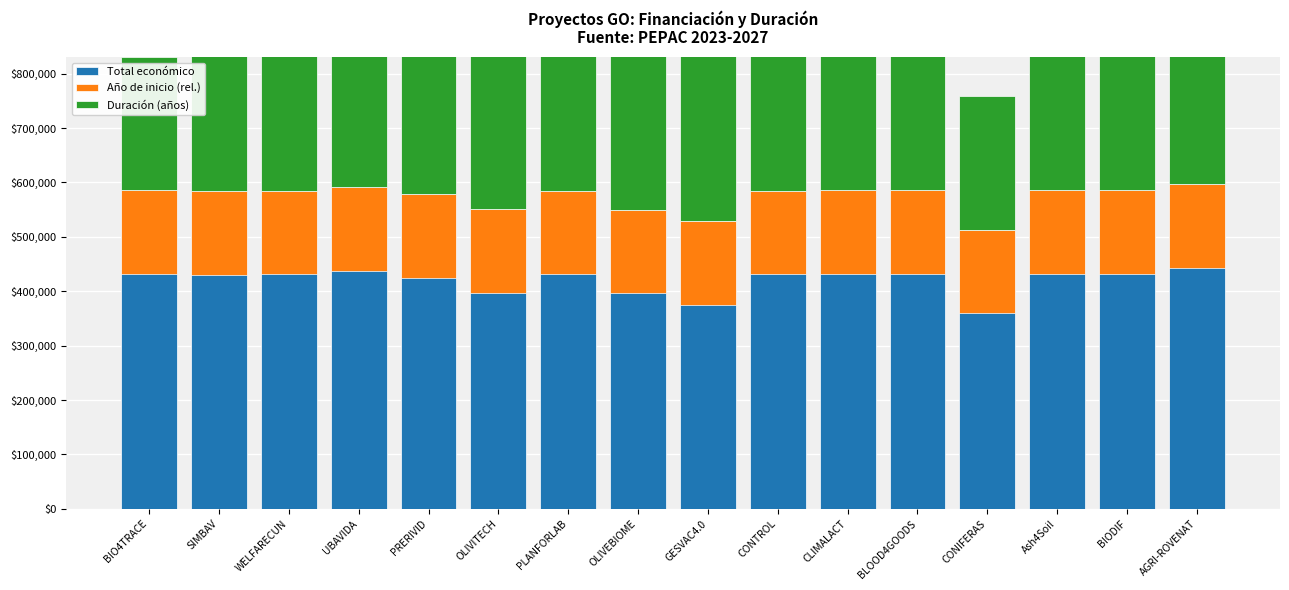

What is the total value across all series at CONTROL?

1121665.8